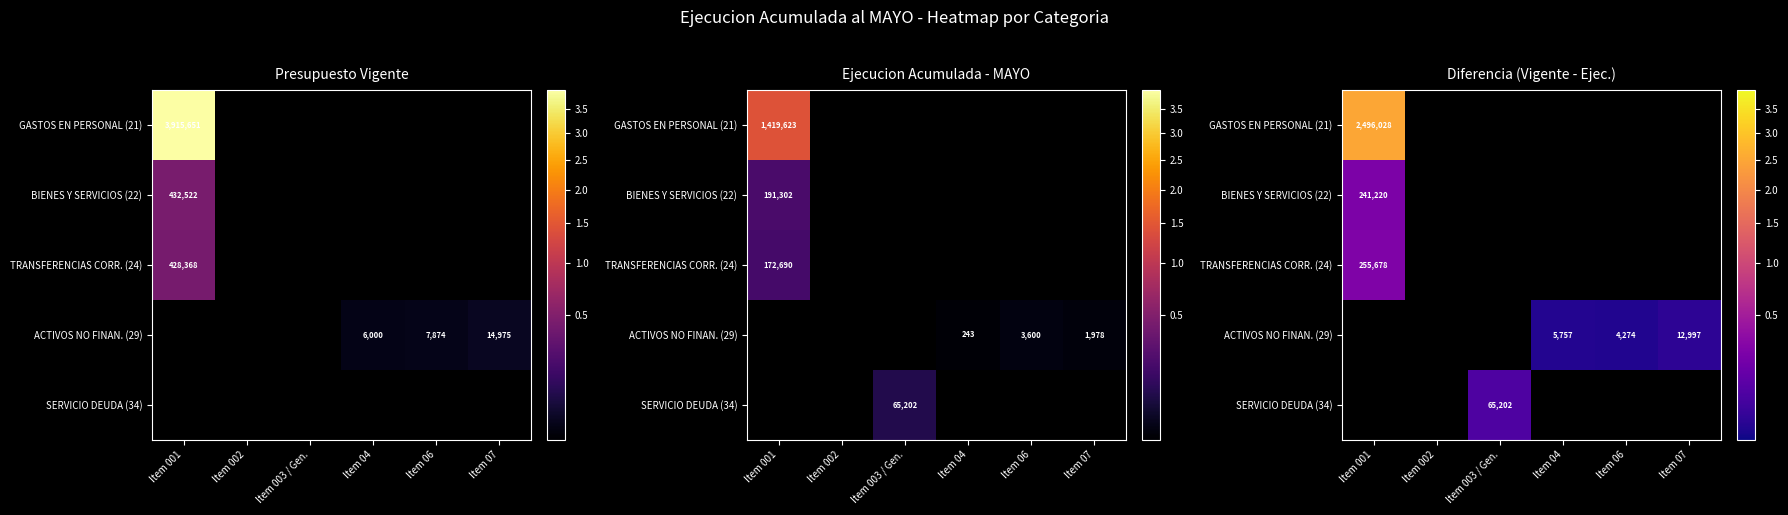

At which category is the sum across all series the highest?

Item 001